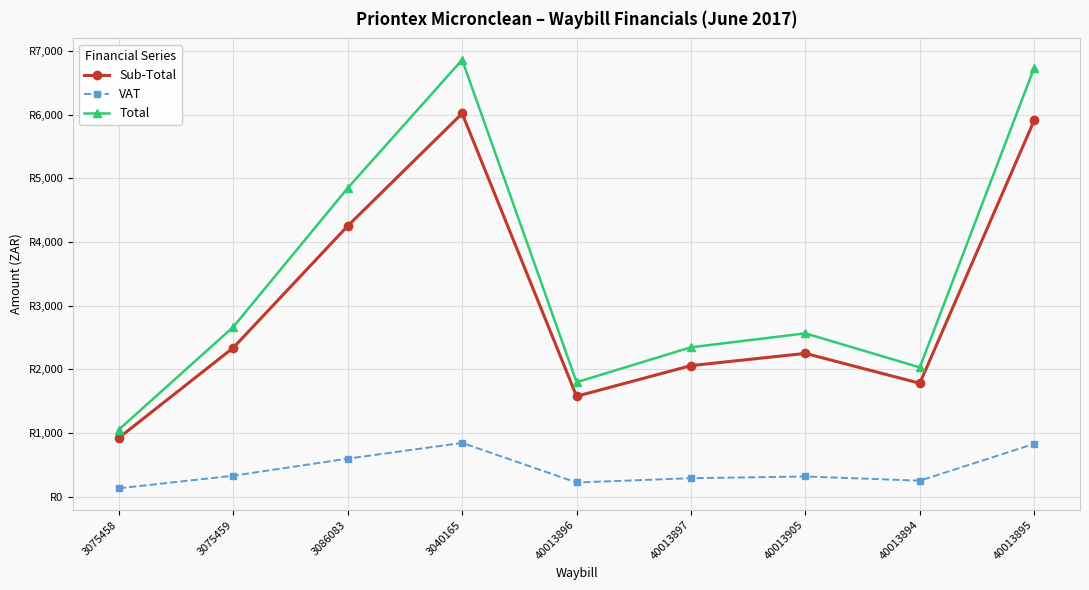

What are all the series names shown in the legend?

Sub-Total, VAT, Total